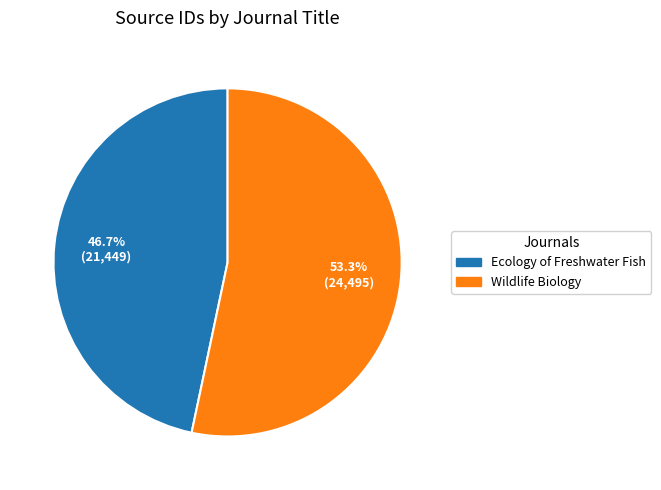

The Ecology of Freshwater Fish slice represents 61% of the pie. True or false?

False